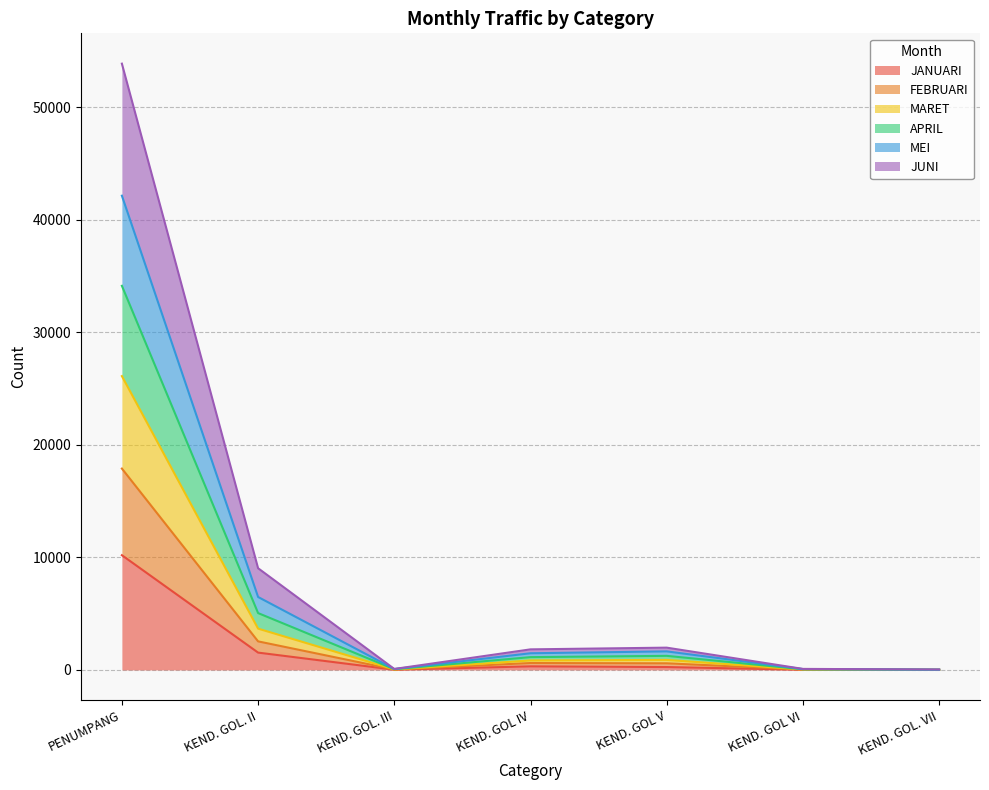

At how many categories does at least one series exceed 2232?

2